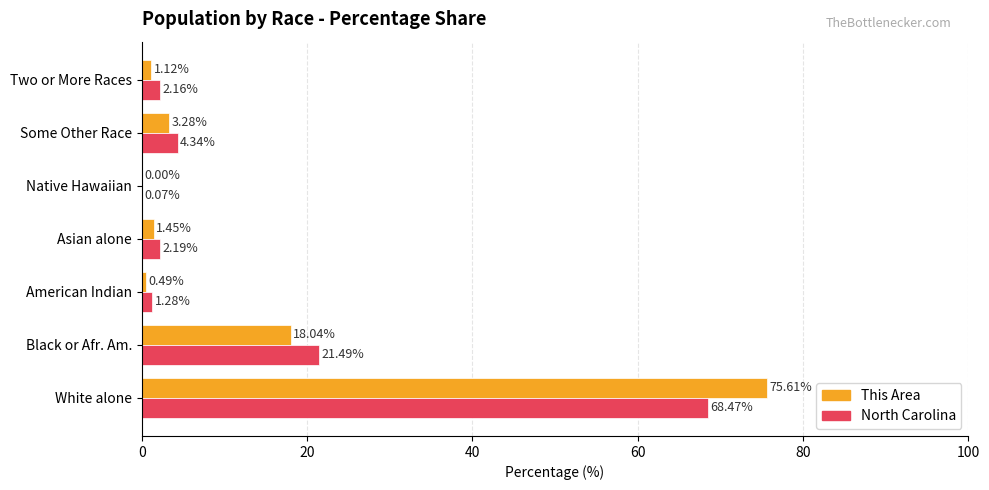

How many data points does each series have?

7